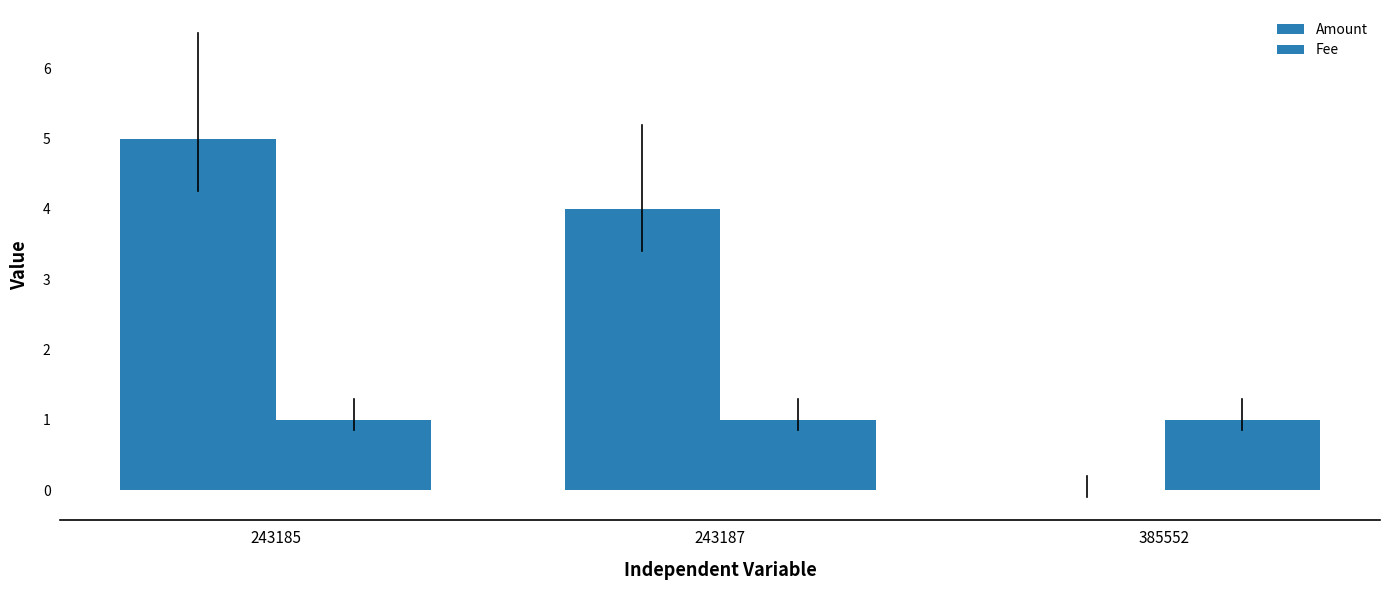

How many groups of bars are there?

3